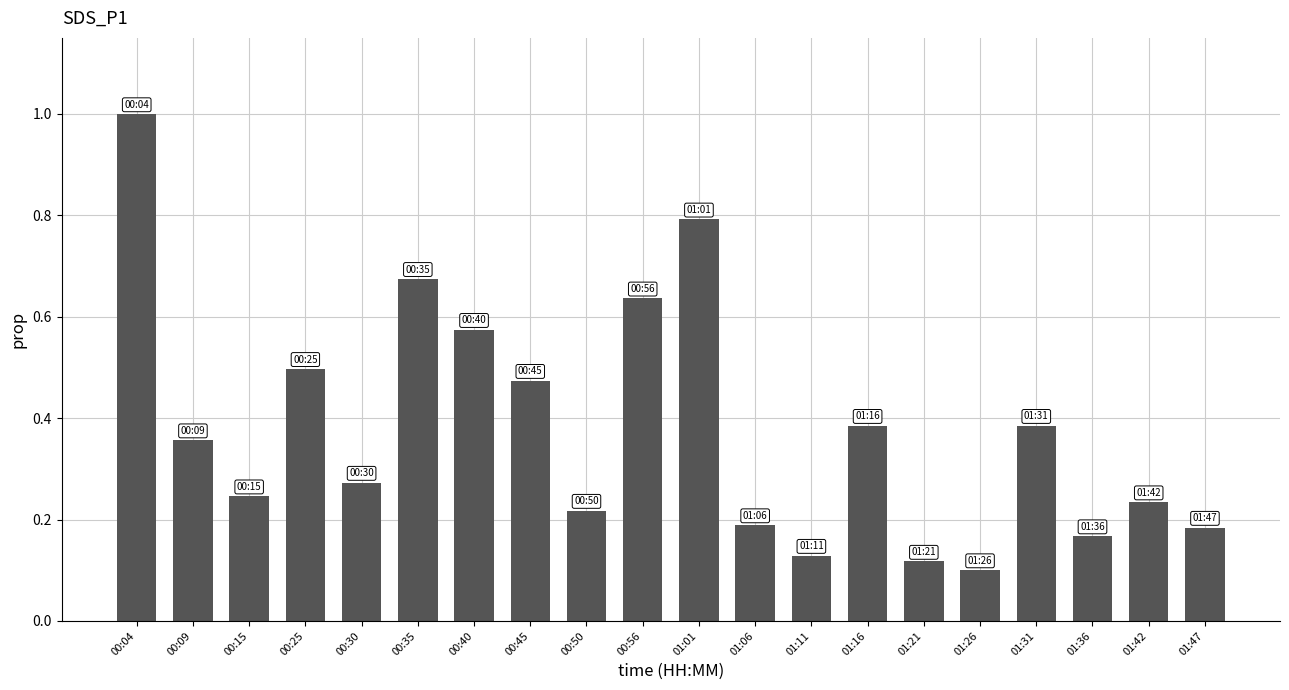

The chart shows a value of 0.7 at 00:45. True or false?

False